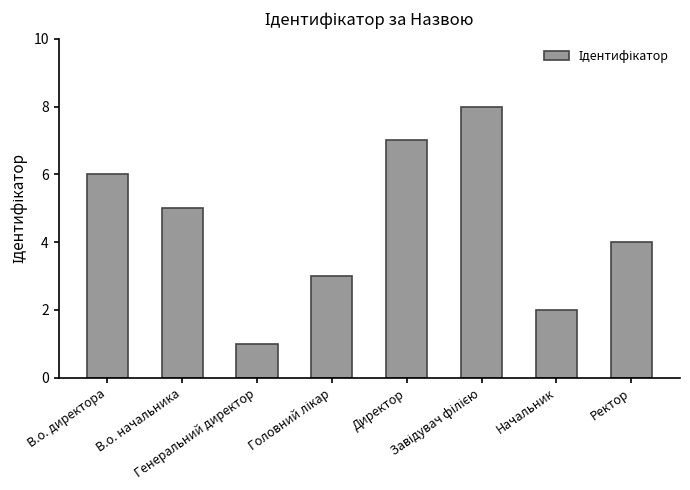

What is the sum of all values?

36